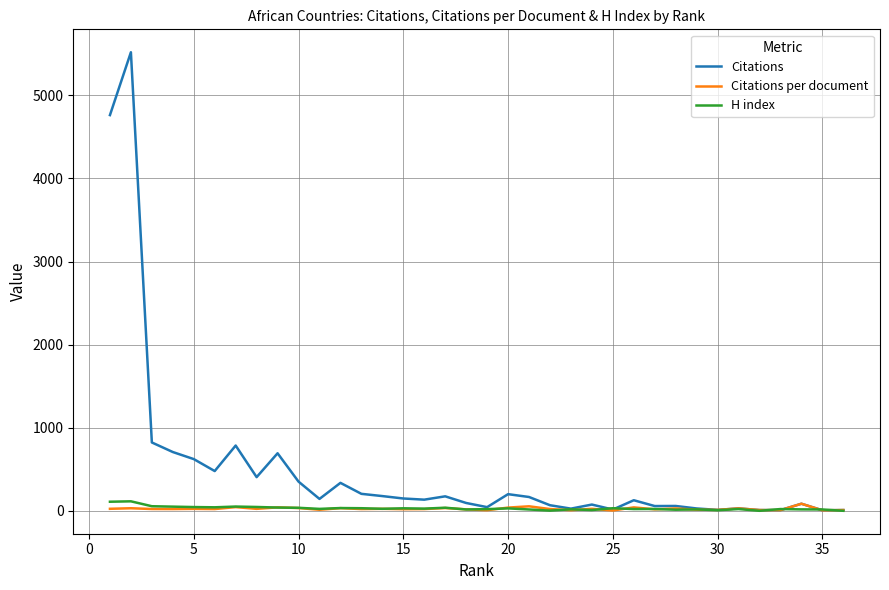

Which series has the widest spread of values?

Citations